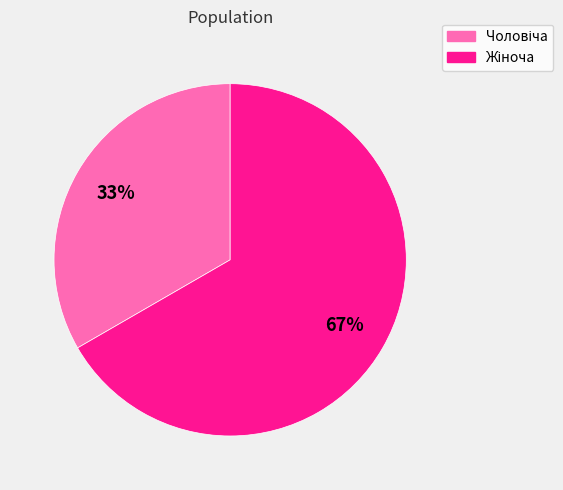

To the nearest percent, what is the average slice percentage?

50%